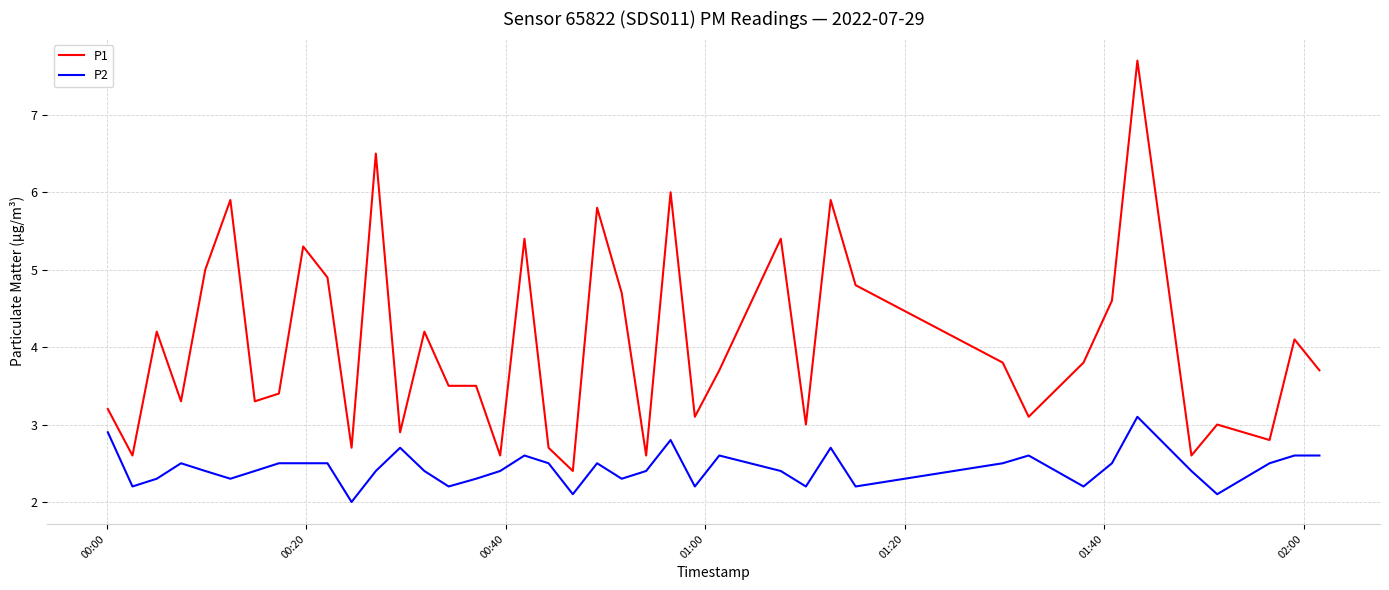

Which series has the largest total across all categories?

P1